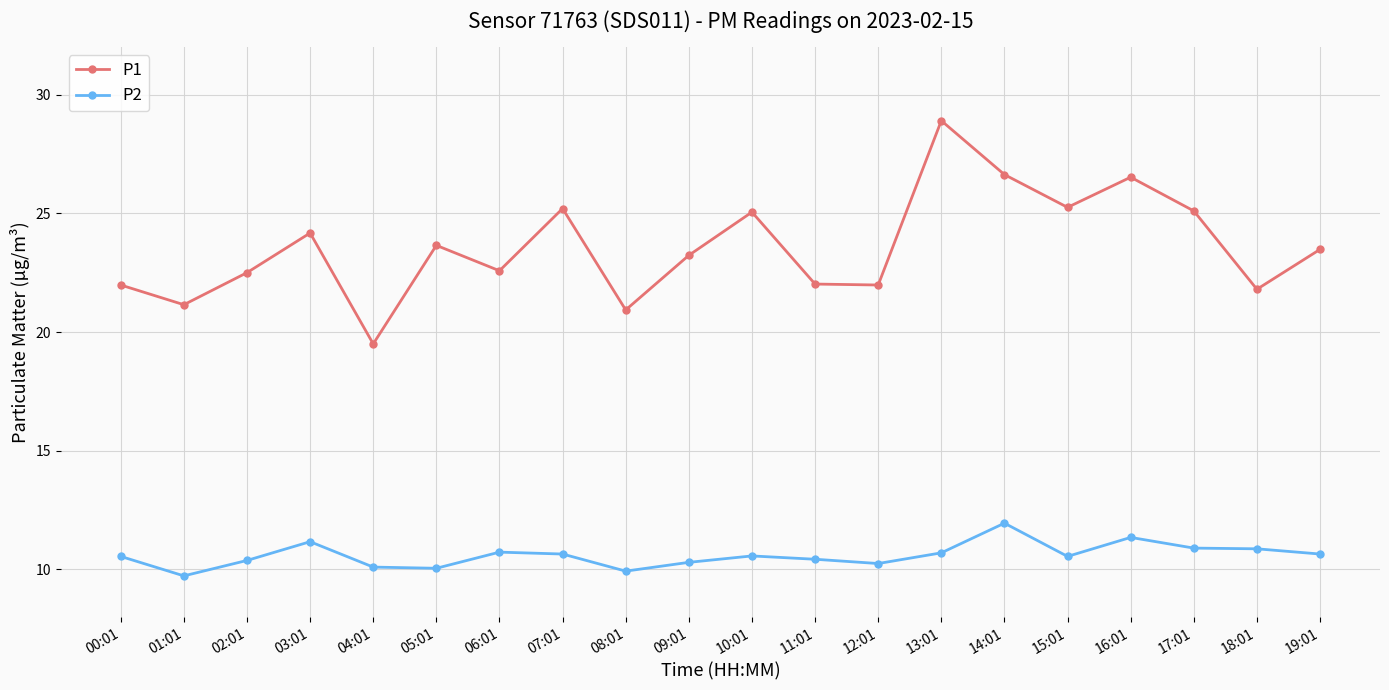

How many interior local valleys does the P1 series have?

7